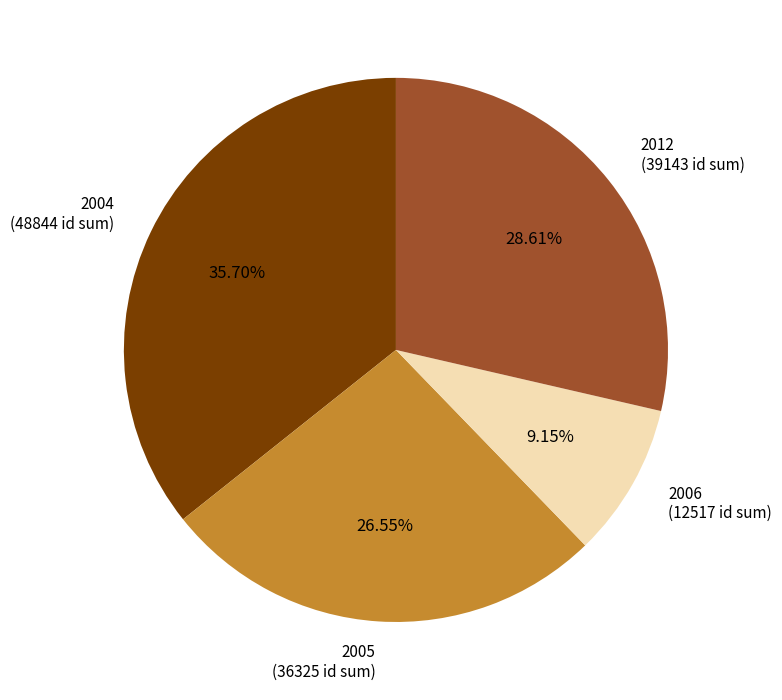

Do 2004 (48844 id sum) and 2012 (39143 id sum) together represent more than half of the pie?

Yes